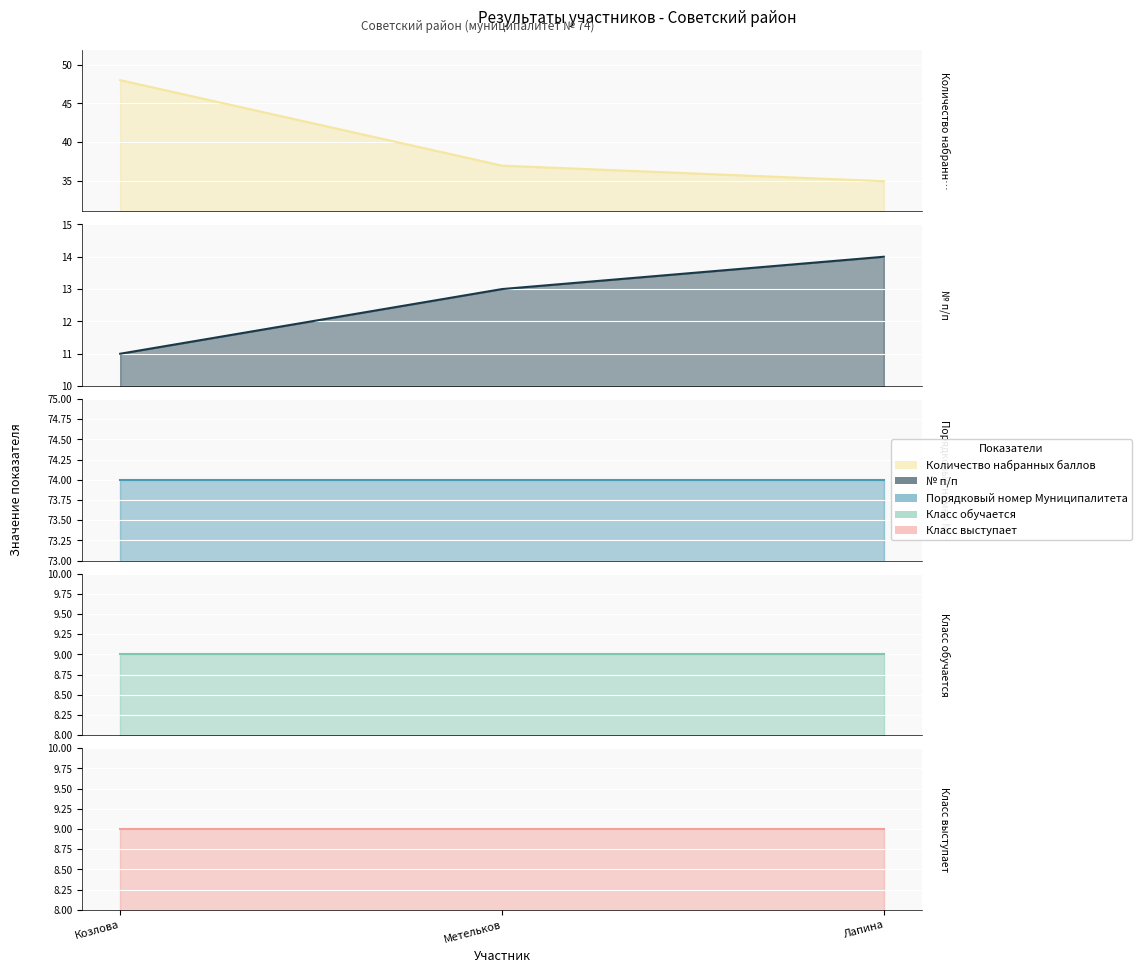

What is the ratio of the value at Метельков to the value at Лапина?

1.1